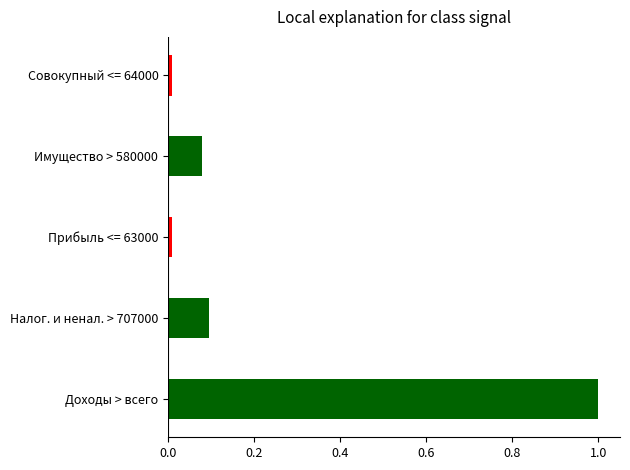

True or false: the data shows 0.0 at Прибыль <= 63000.

True